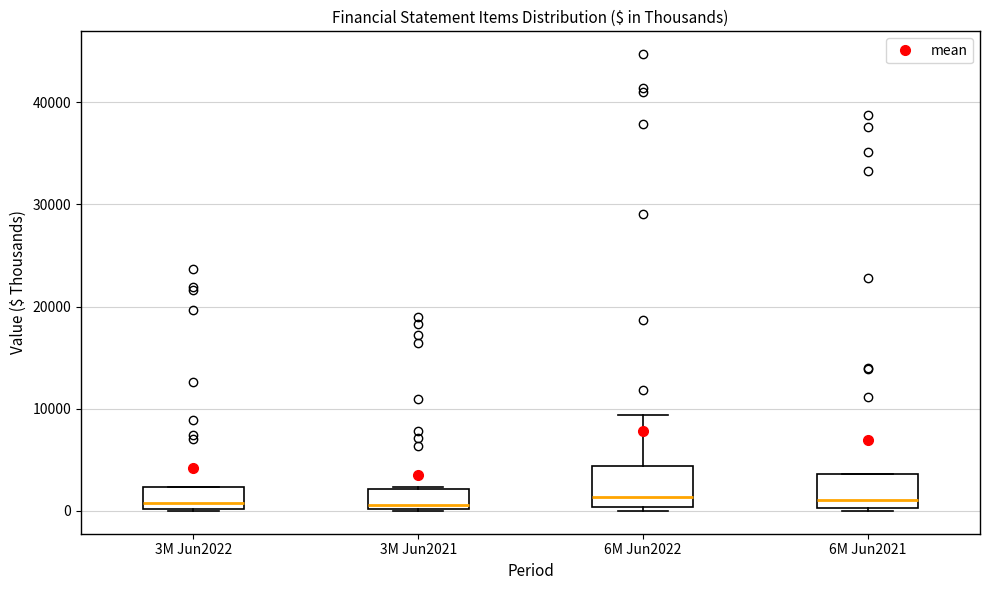

Where is the upper edge of the box for 6M Jun2021 on the y-axis? The values are not printed on the chart, so give them approximately, as read against the axis.

4000